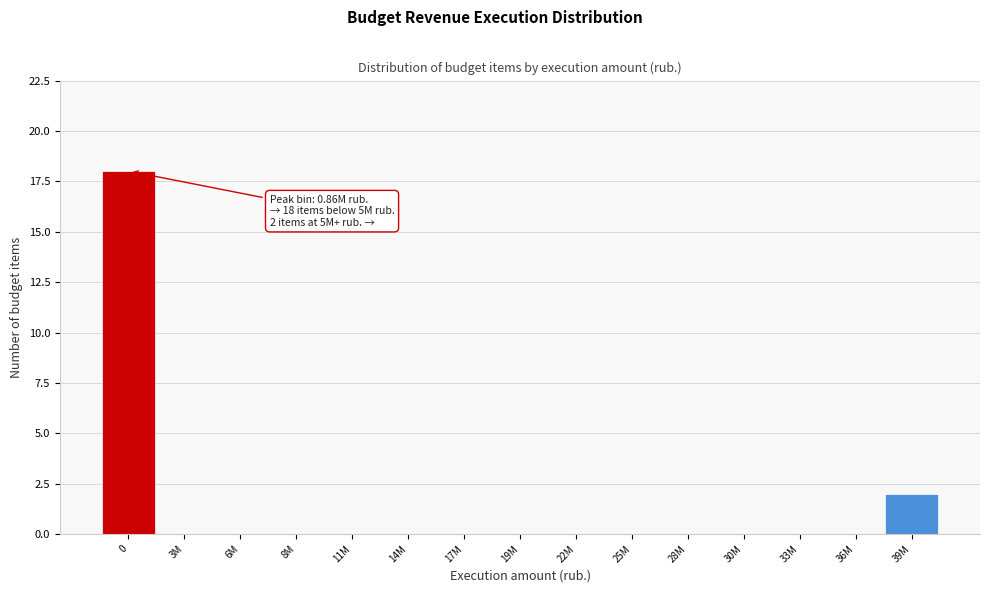

Reading right to left, transcribe all the data shown in this chart.

39M=2	36M=0	33M=0	30M=0	28M=0	25M=0	22M=0	19M=0	17M=0	14M=0	11M=0	8M=0	6M=0	3M=0	0=18